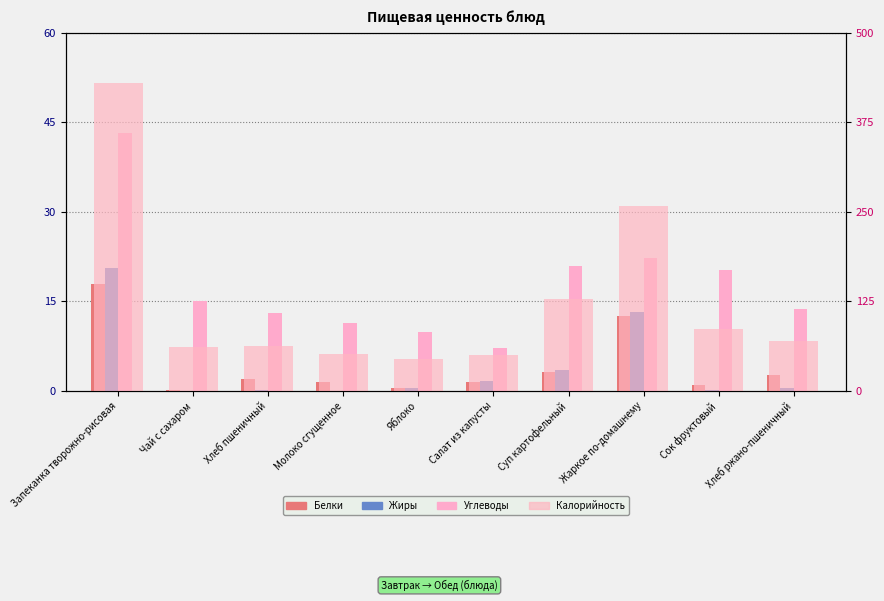

Is it true that Калорийность equals 61.3 at Чай с сахаром?

True